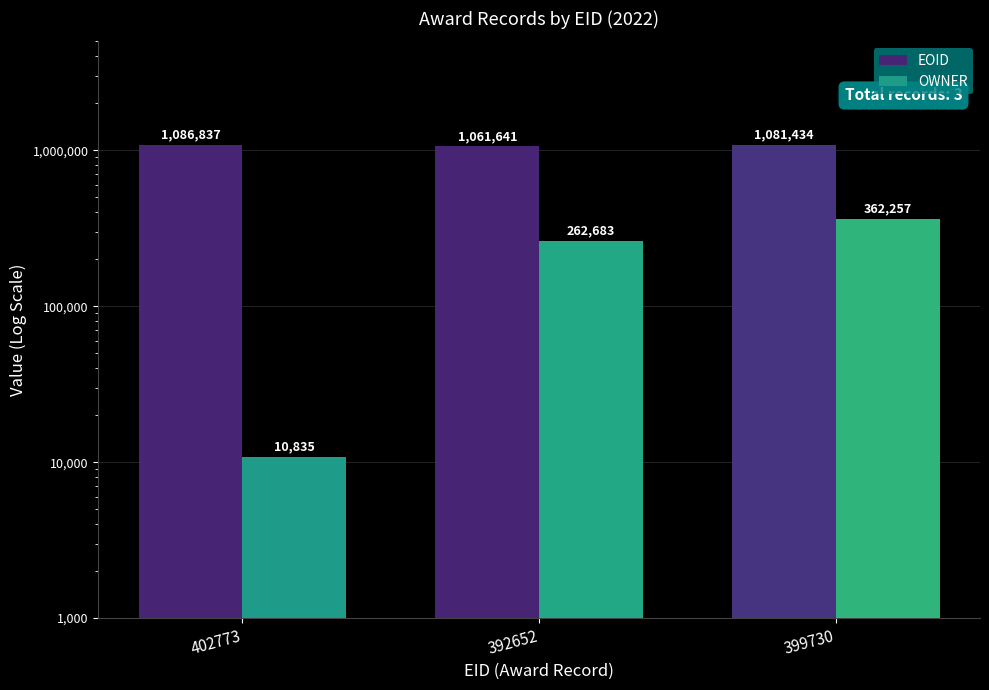

Which series has the largest range (max minus min)?

OWNER